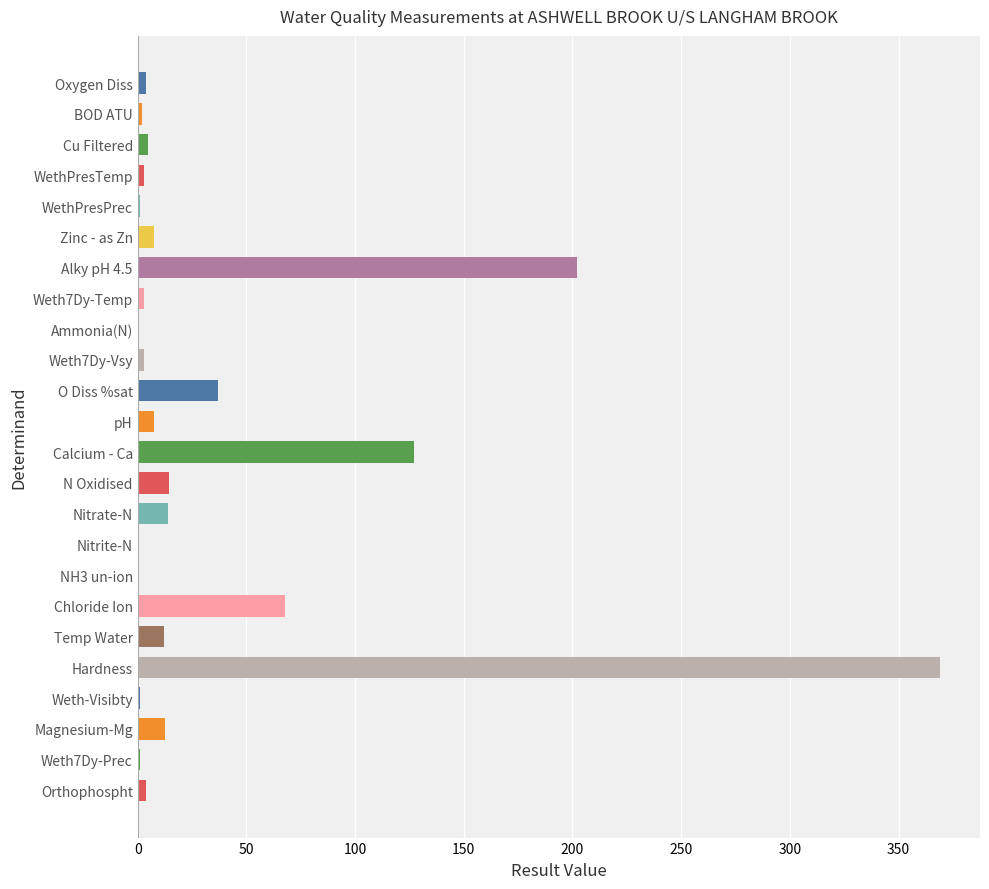

Rank the categories by value from highest to lowest.

Hardness, Alky pH 4.5, Calcium - Ca, Chloride Ion, O Diss %sat, N Oxidised, Nitrate-N, Magnesium-Mg, Temp Water, pH, Zinc - as Zn, Cu Filtered, Oxygen Diss, Orthophospht, WethPresTemp, Weth7Dy-Temp, Weth7Dy-Vsy, BOD ATU, WethPresPrec, Weth-Visibty, Weth7Dy-Prec, Nitrite-N, Ammonia(N), NH3 un-ion